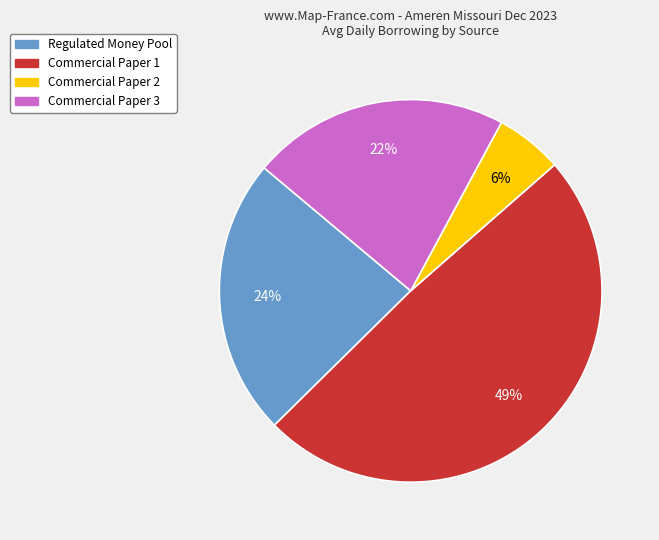

Which has a higher value, Commercial Paper 2 or Commercial Paper 3?

Commercial Paper 3